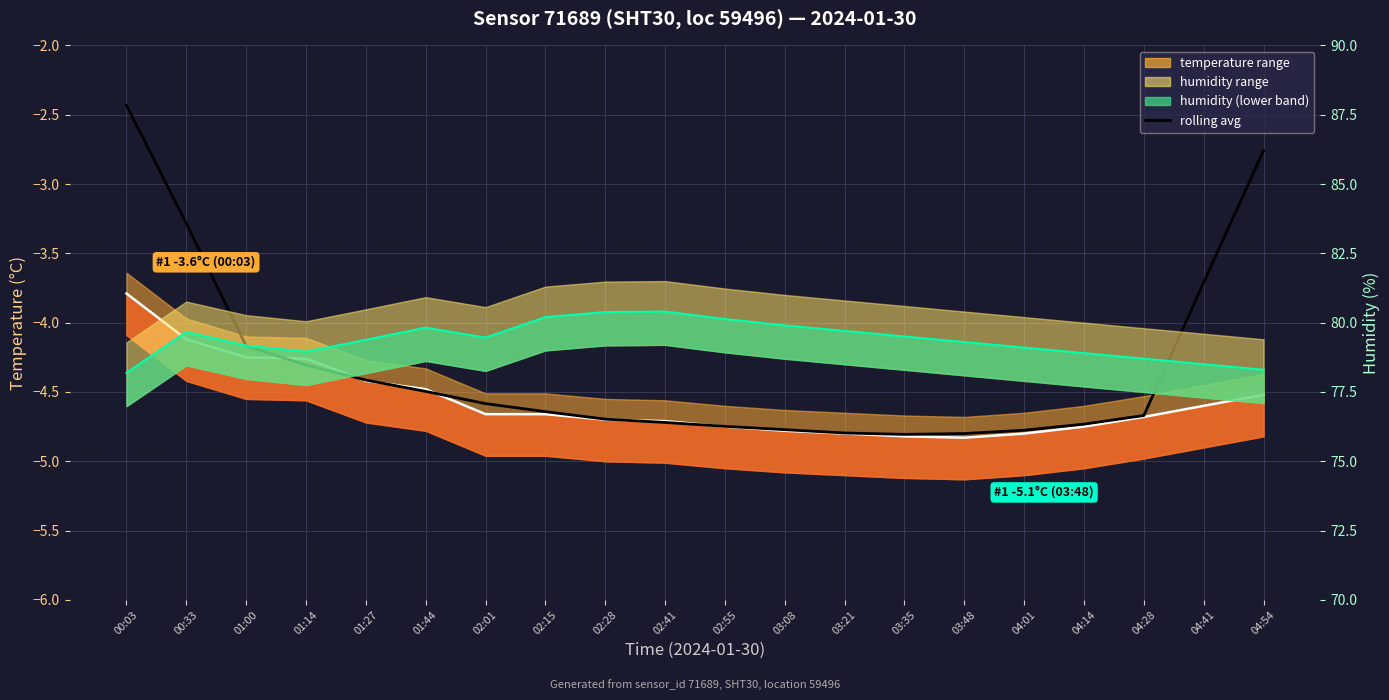

Where is the first local minimum for temperature?

03:48